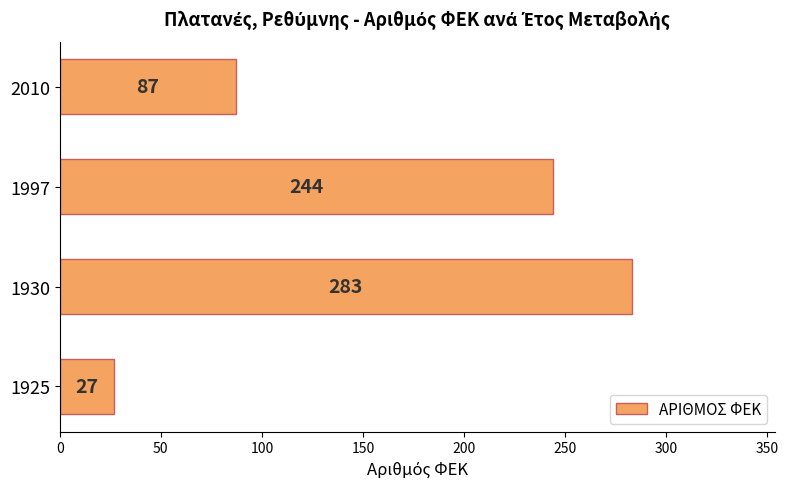

What is the difference between the maximum and minimum values?

256